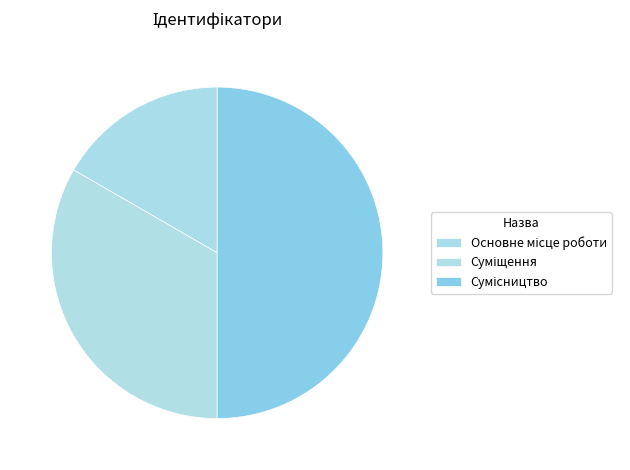

What portion of the pie excludes Сумісництво?

50.0%